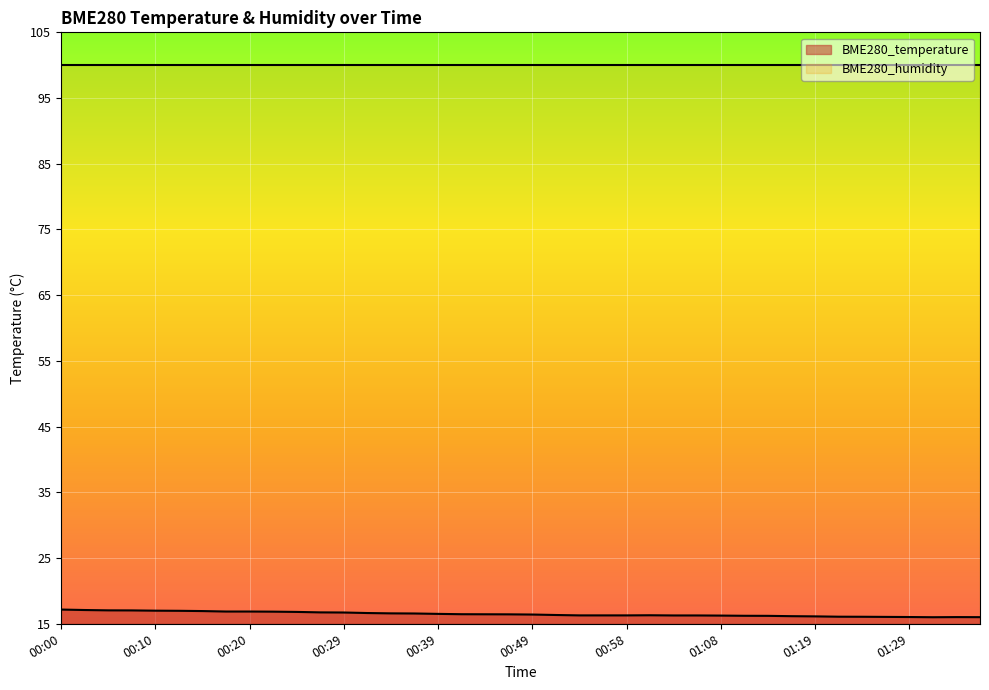

What is the maximum value shown in the chart?

100.0